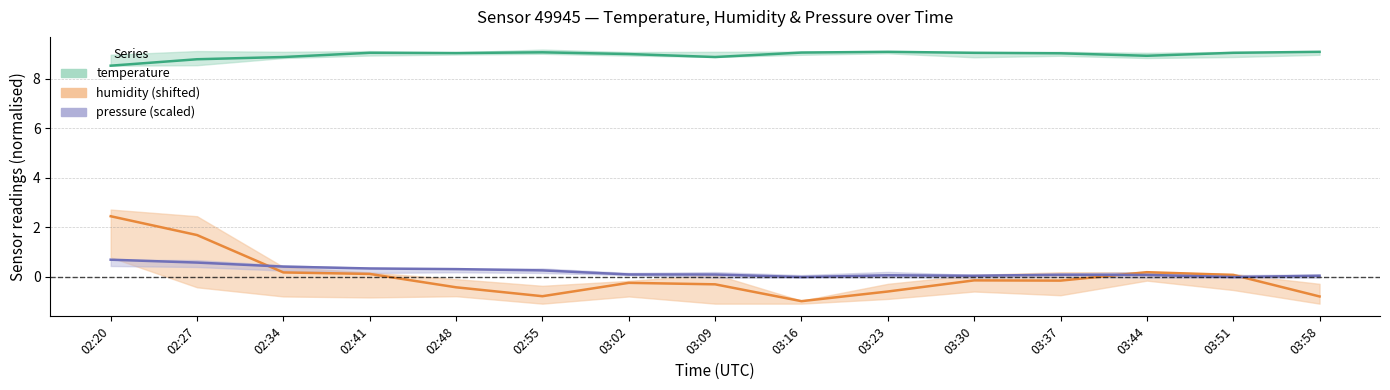

Between 02:27 and 03:58, which is larger?

03:58